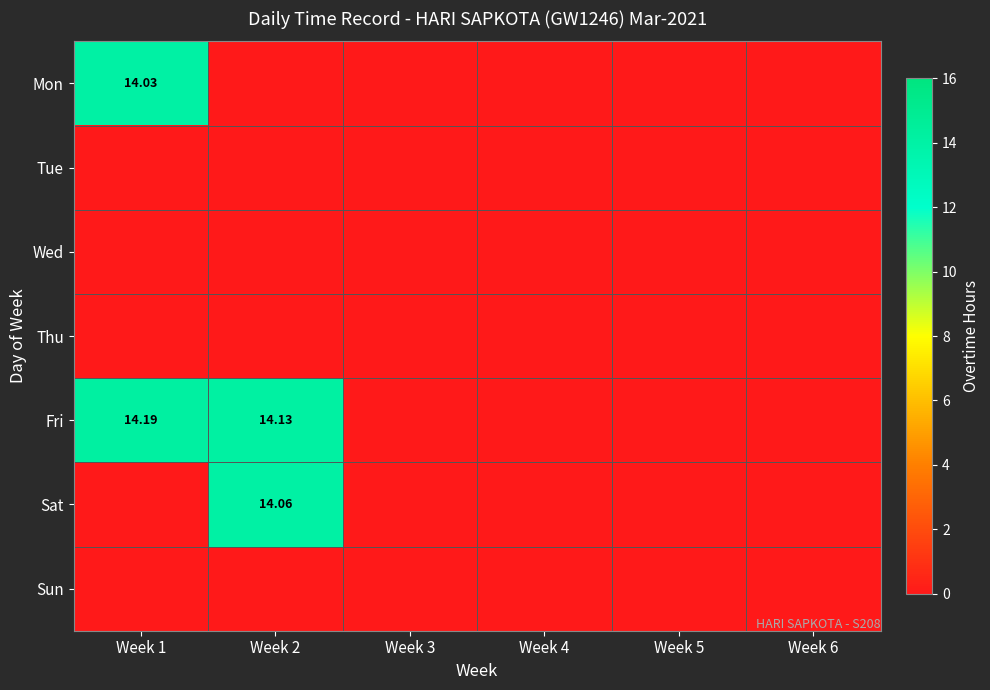

At which category is the sum across all series the highest?

Week 1